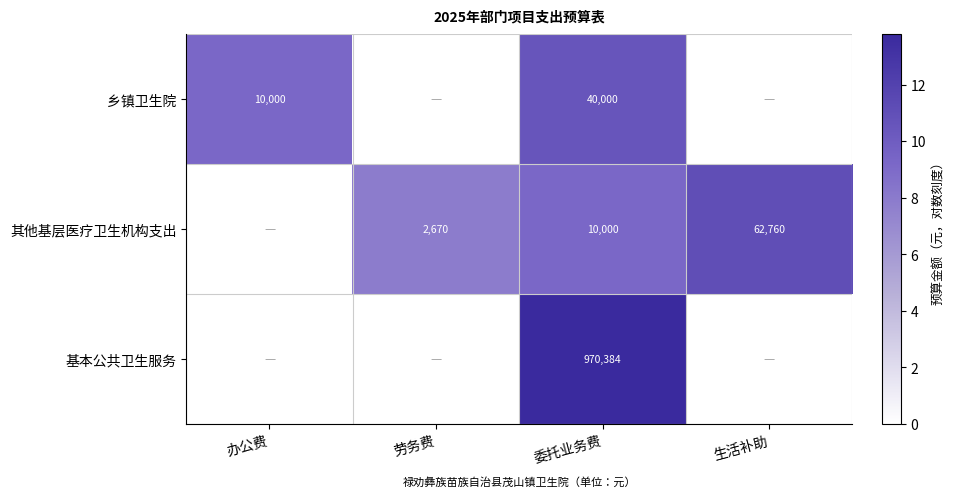

The value of 基本公共卫生服务 at 委托业务费 is 1339312. True or false?

False